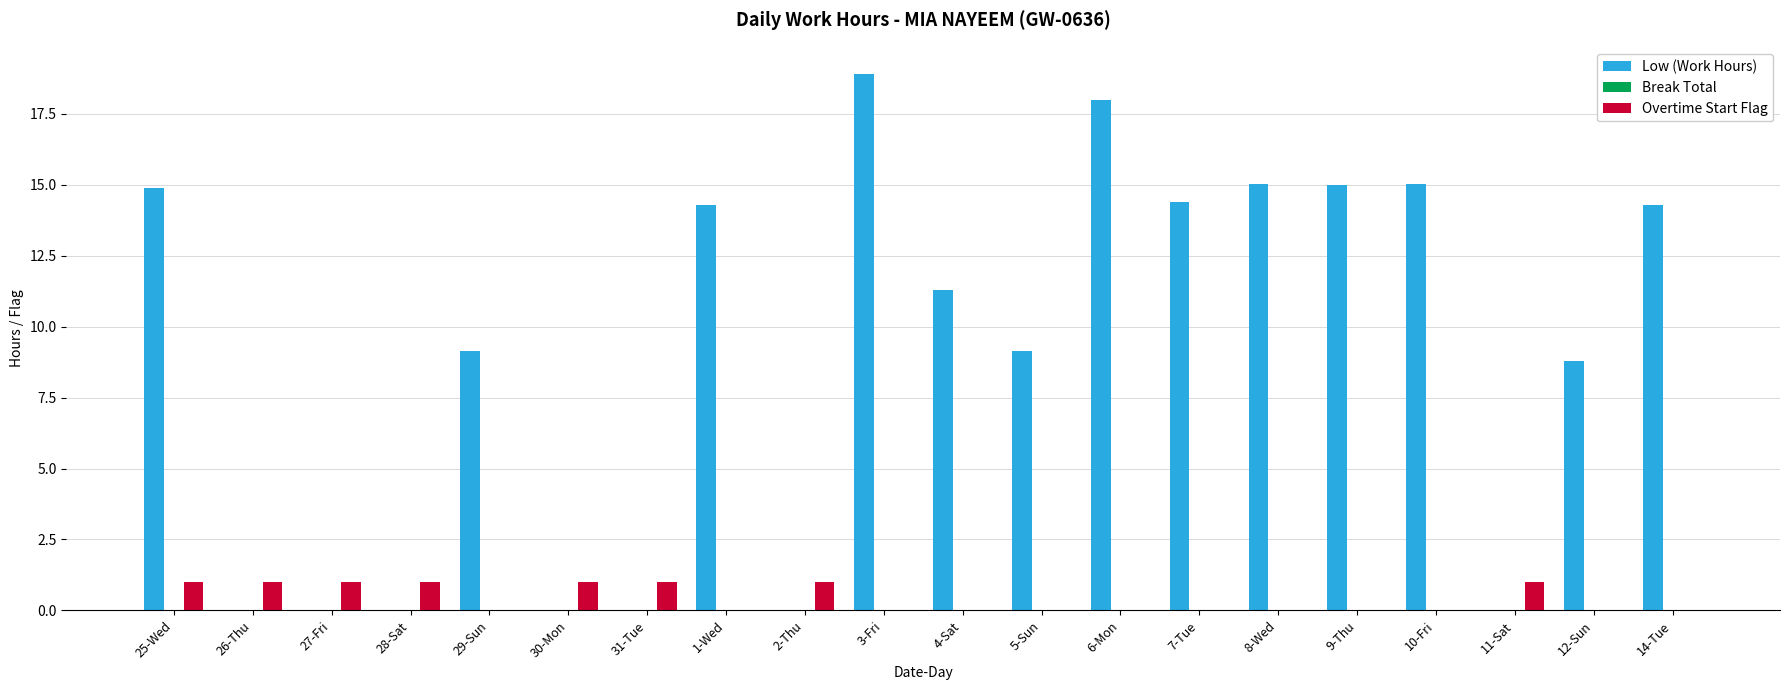

Between 25-Wed and 29-Sun, which series saw the biggest shift?

Low (Work Hours)